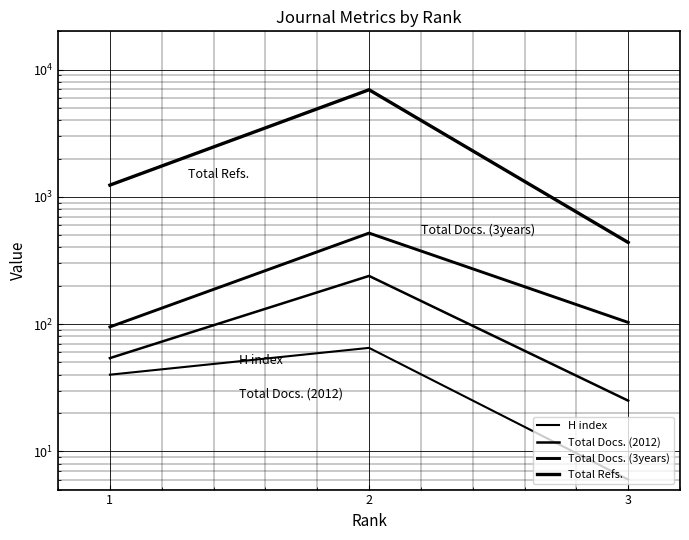

Which category has the lowest value across all series?

3